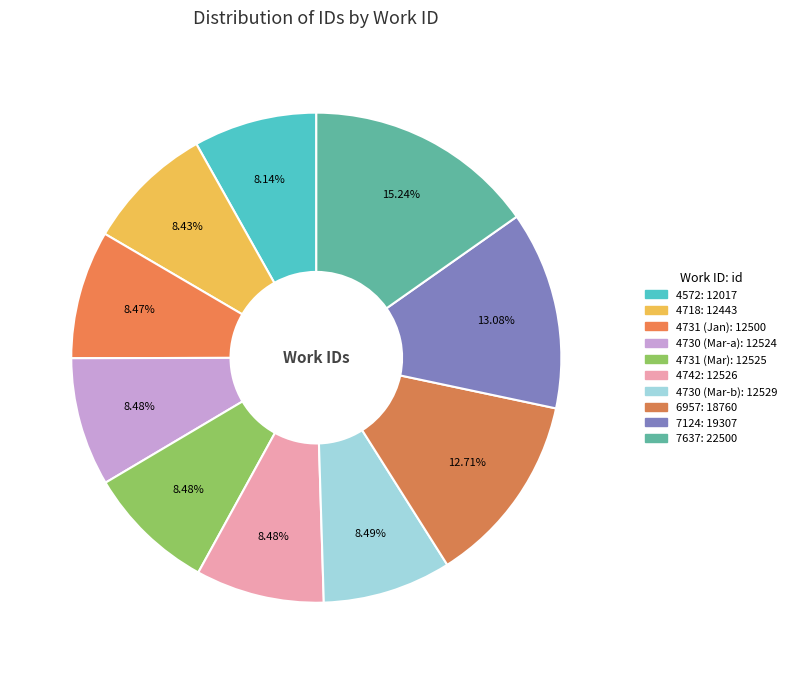

Which category has the biggest portion of the pie?

7637